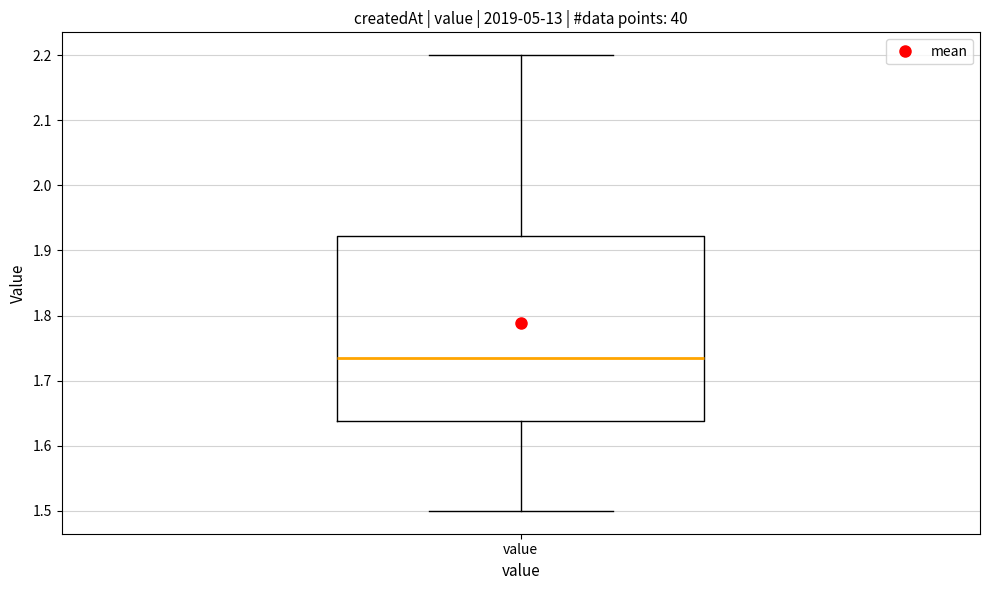

Transcribe this box plot: give where the median line is, the range the box spans, and where the two whiskers end, as read against the y-axis. The values are not printed on the chart, so give them approximately, as read against the axis.

median 1.74, box 1.64 to 1.92, whiskers 1.50 to 2.20